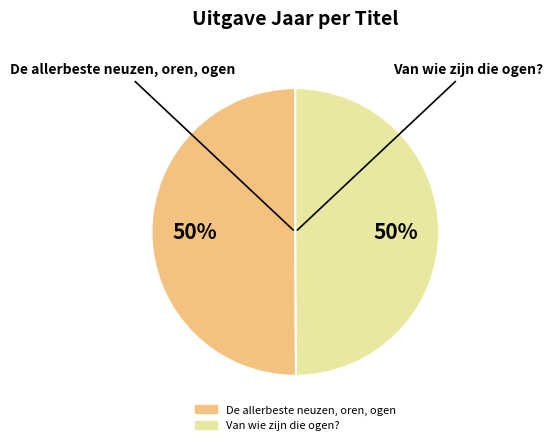

What percentage is the Van wie zijn die ogen? slice, to the nearest percent?

50%